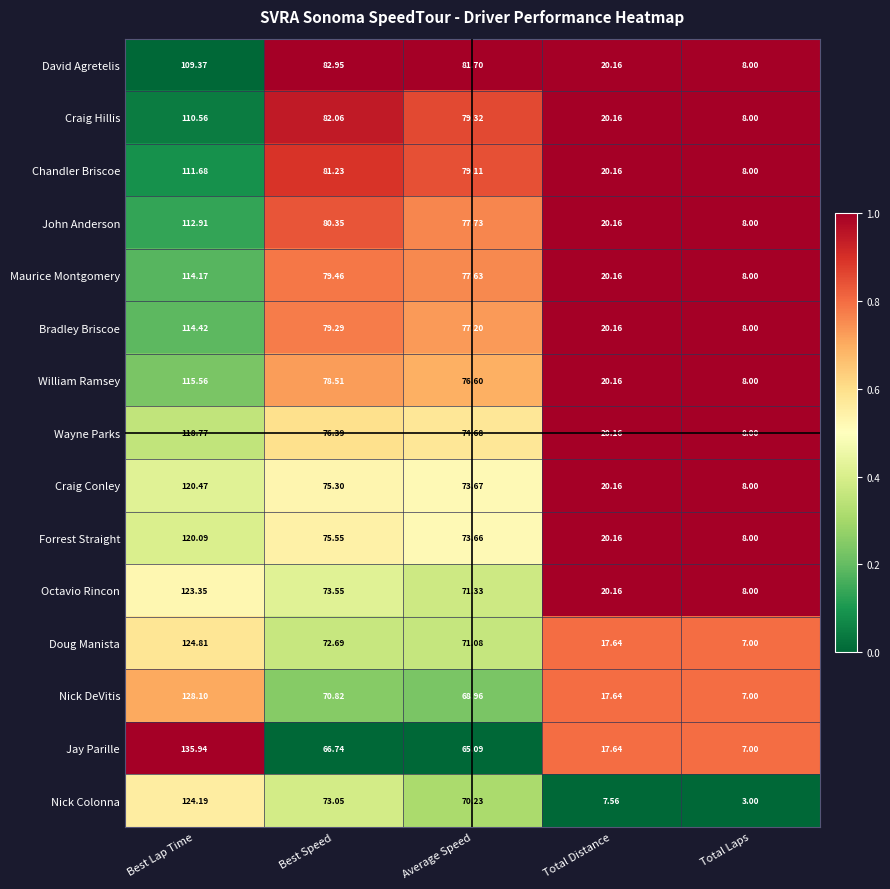

Rank the series at Best Speed from highest to lowest value.

David Agretelis, Craig Hillis, Chandler Briscoe, John Anderson, Maurice Montgomery, Bradley Briscoe, William Ramsey, Wayne Parks, Forrest Straight, Craig Conley, Octavio Rincon, Nick Colonna, Doug Manista, Nick DeVitis, Jay Parille